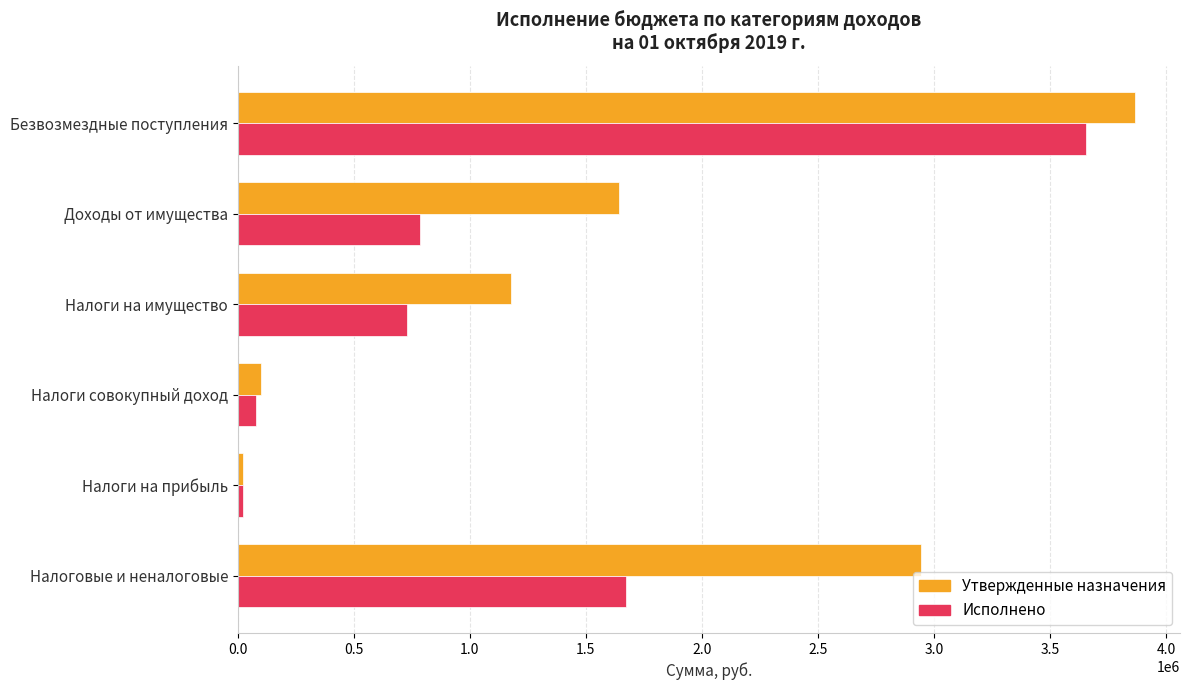

Between Налоги совокупный доход and Налоги на имущество, which series saw the biggest shift?

Утвержденные назначения